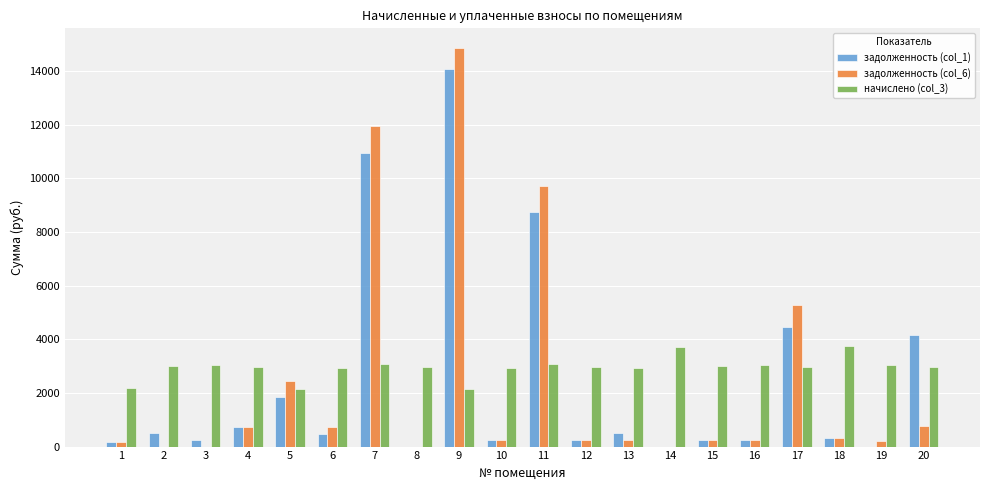

Count the number of data series in this chart.

3